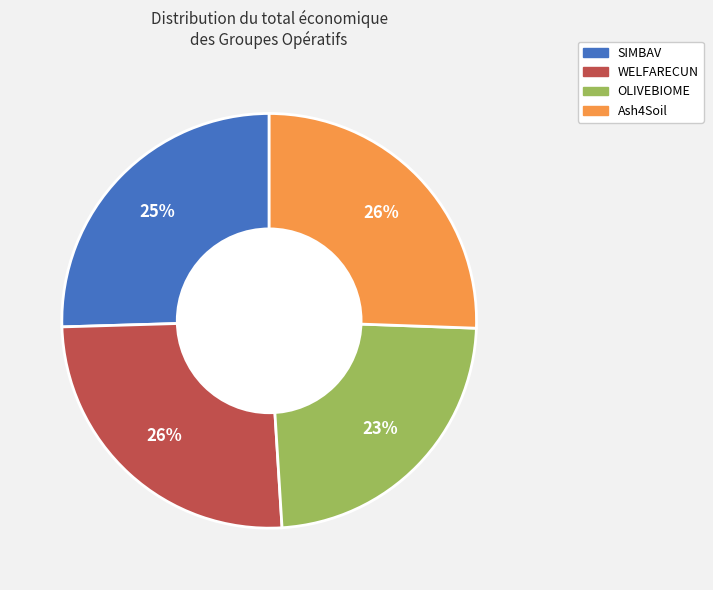

How many segments does this pie chart have?

4